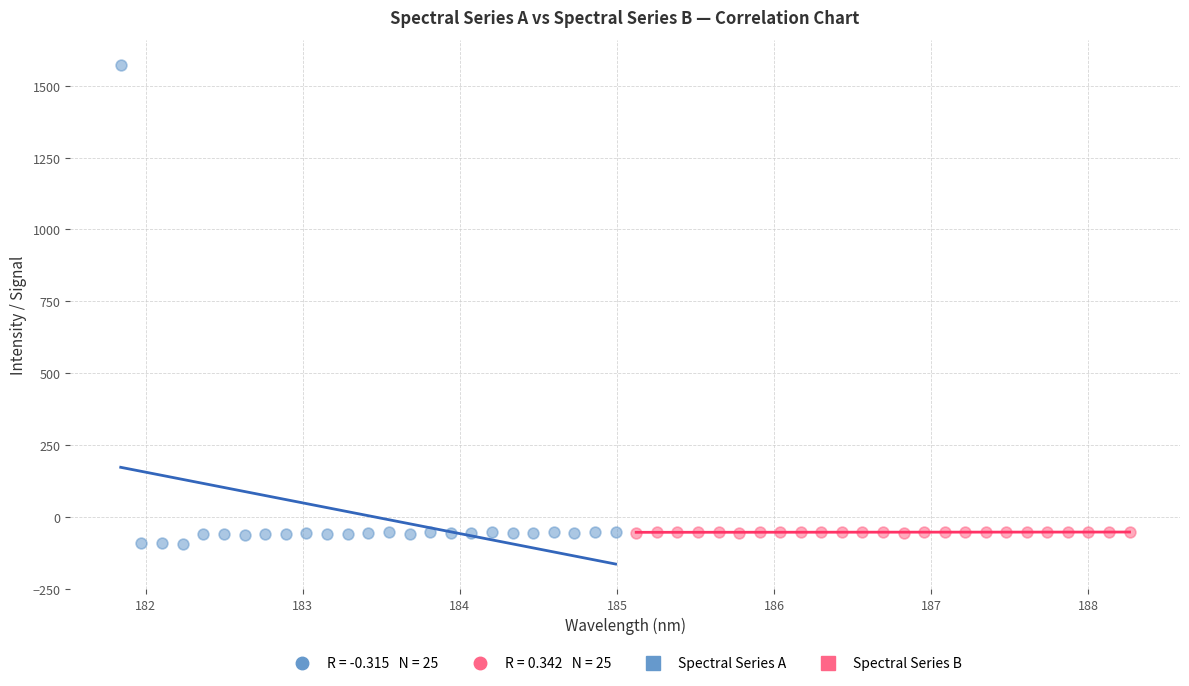

Which series has the largest Y range (max minus min)?

Spectral Series A